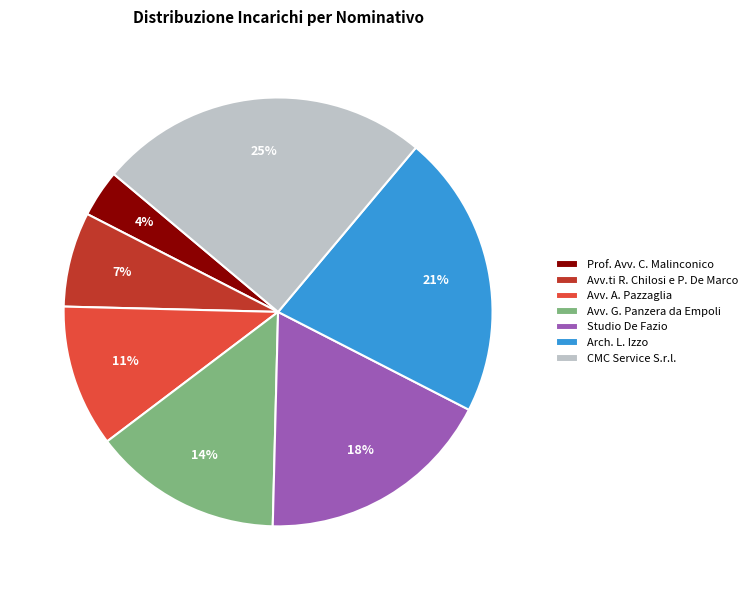

Is the sum of Avv. A. Pazzaglia and Avv.ti R. Chilosi e P. De Marco greater than half?

No